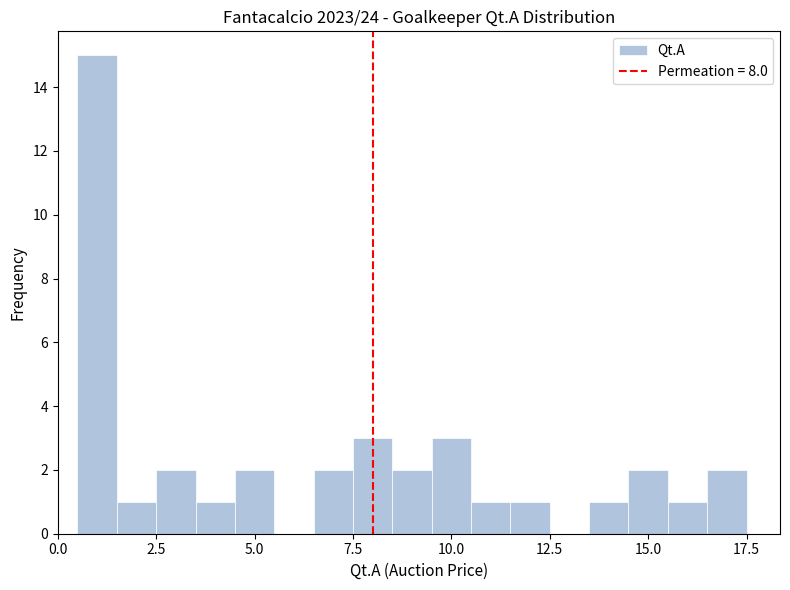

Read against the x-axis, roughly where is the centre of the tallest bar?

1.0